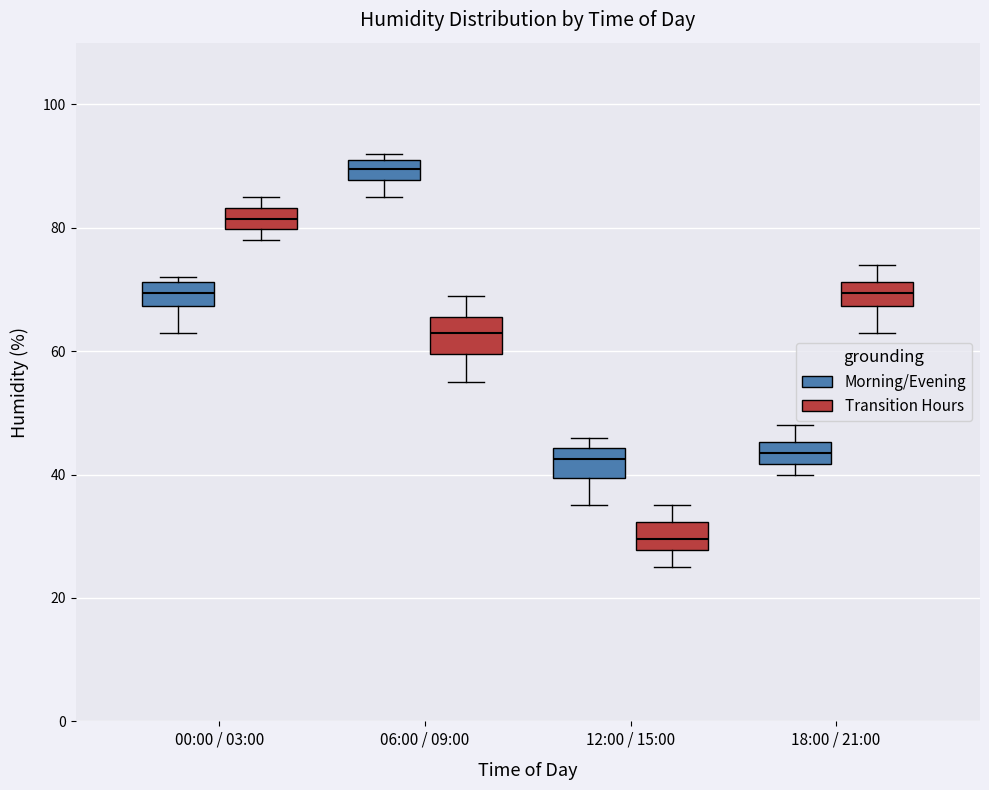

Which box's median line is the highest?

06:00 / 09:00 (Morning/Evening)